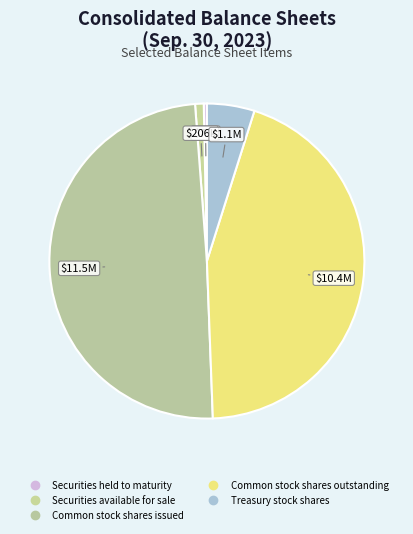

What is the change in value from Common stock shares issued to Treasury stock shares?

-10379071